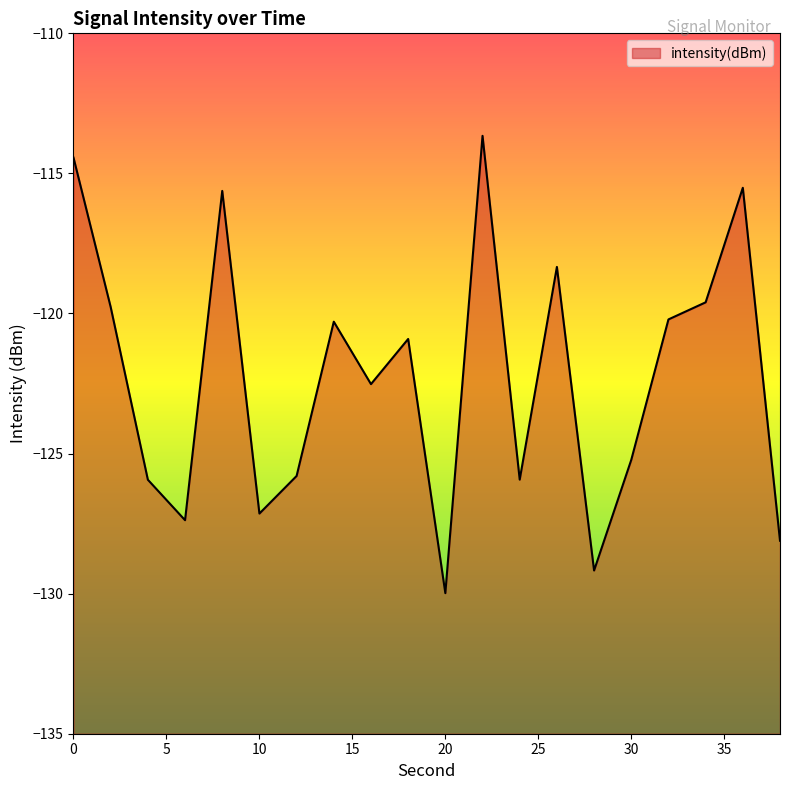

Does the chart display data point markers on the line(s)?

No